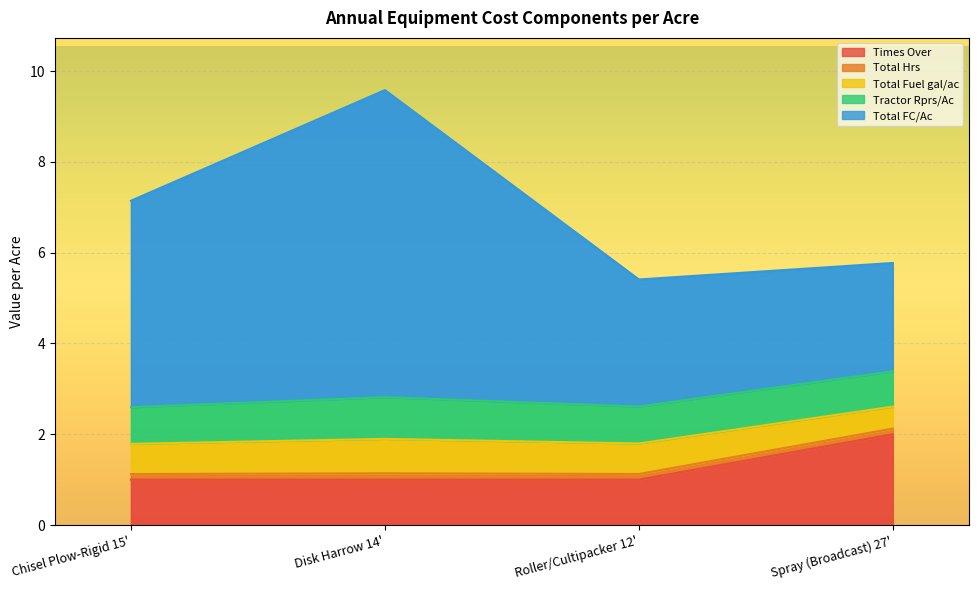

True or false: Total FC/Ac and Times Over intersect in this chart.

False